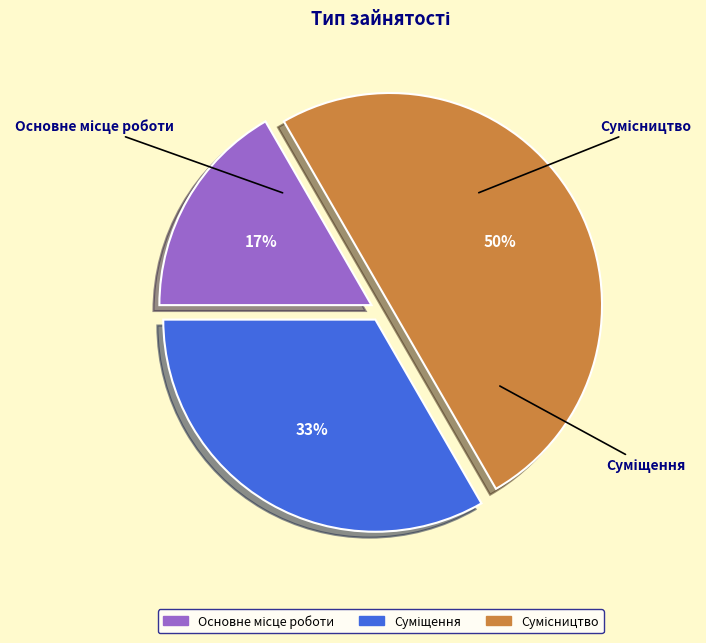

How many segments does this pie chart have?

3